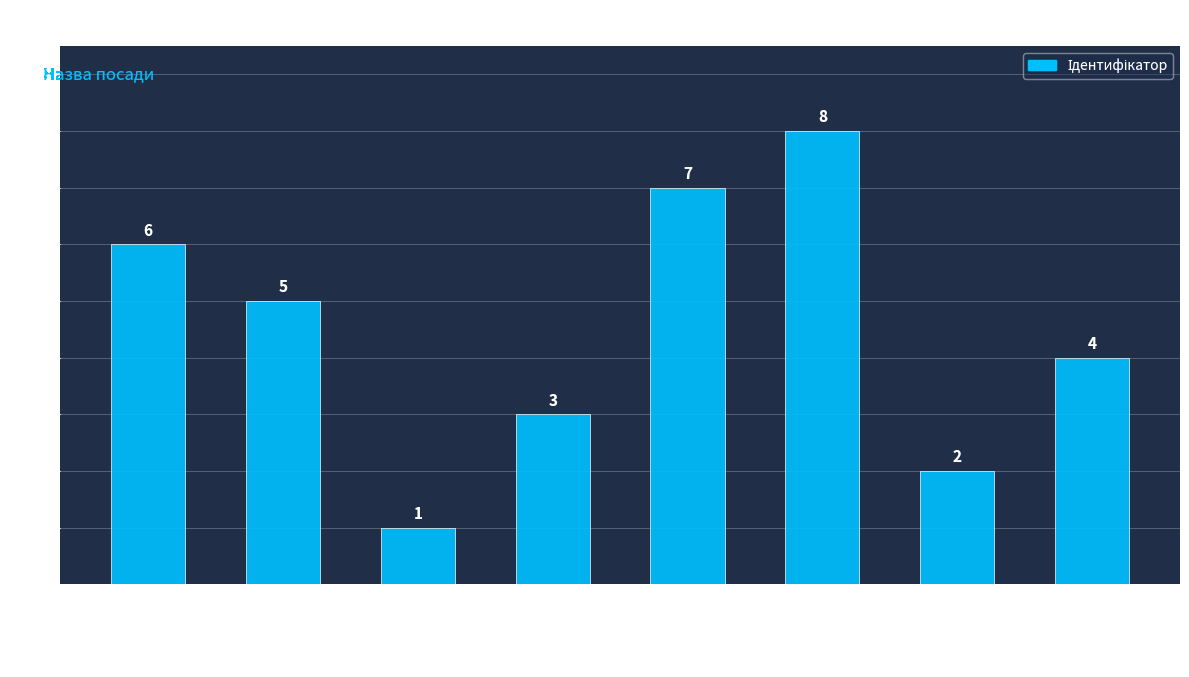

What is the value of the 5th bar from the left?

7